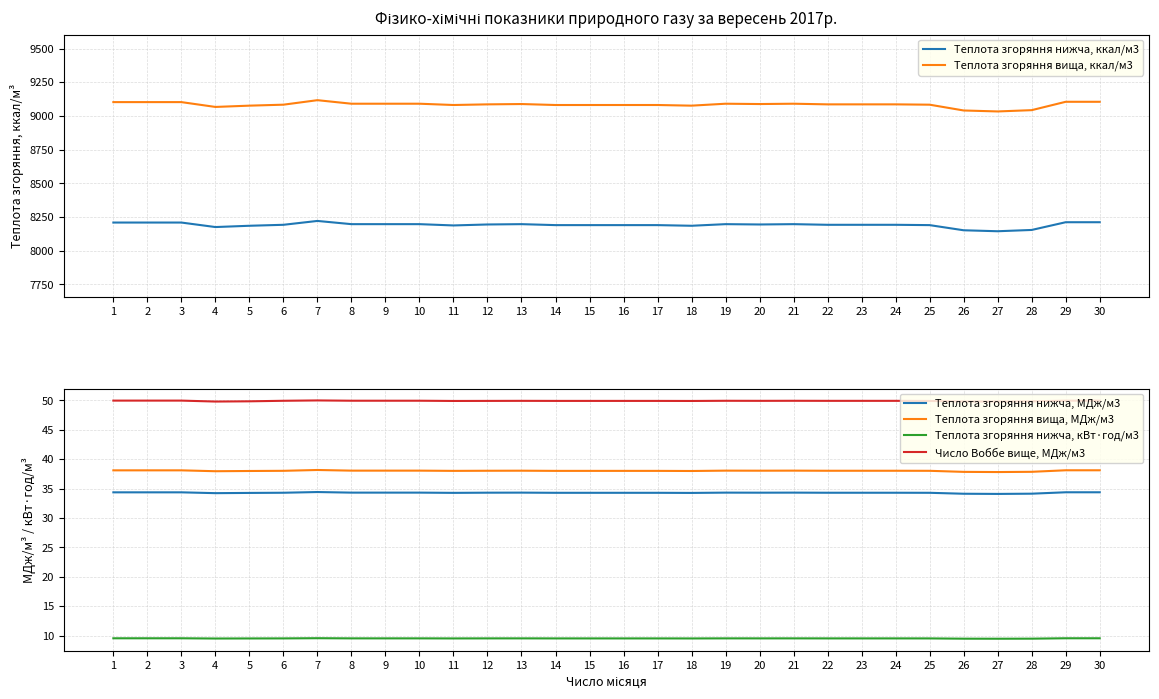

What is the lowest value of the Теплота згоряння вища, ккал/м3 series?

9033.2